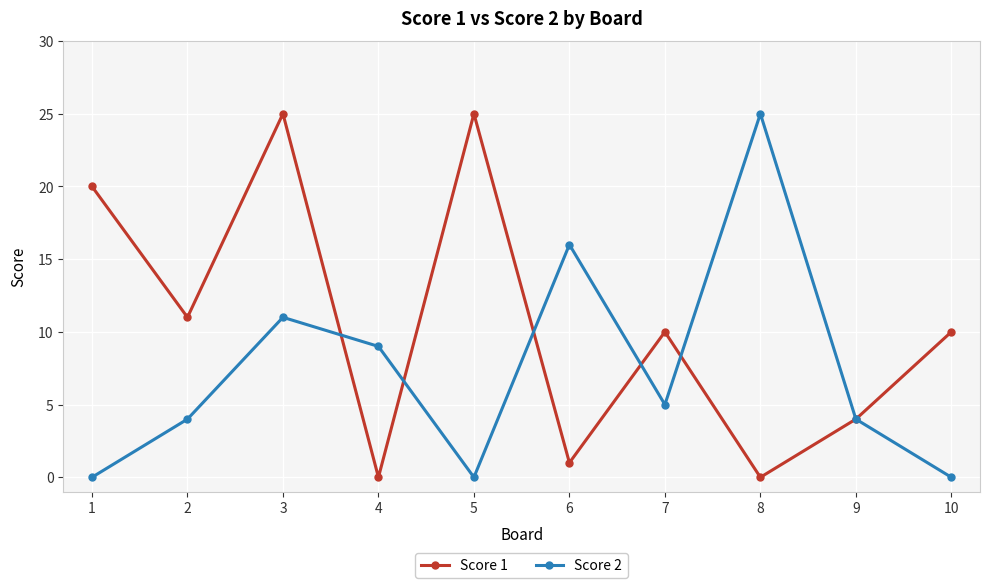

Count the number of categories in the chart.

10